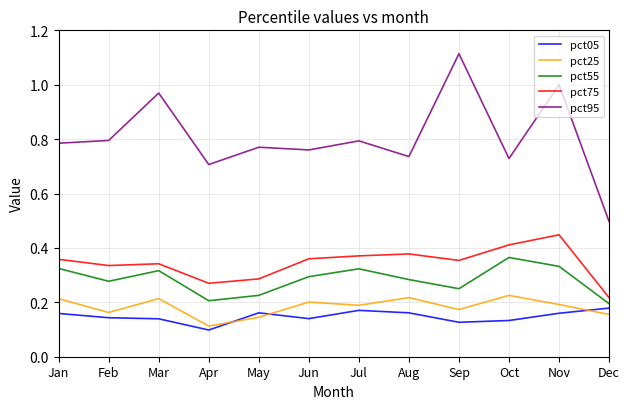

Which series has the largest range (max minus min)?

pct95